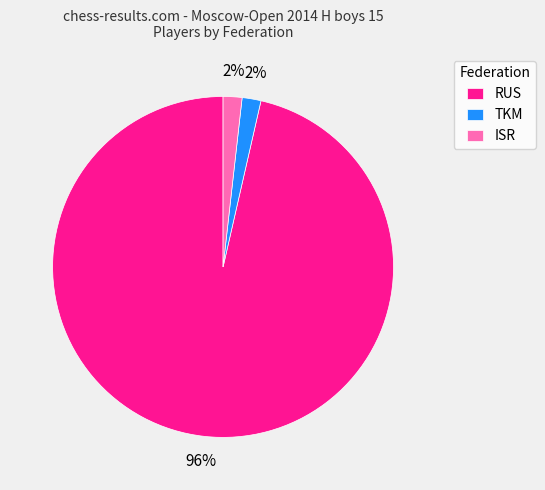

To the nearest percent, what is the combined percentage of RUS and ISR?

98%